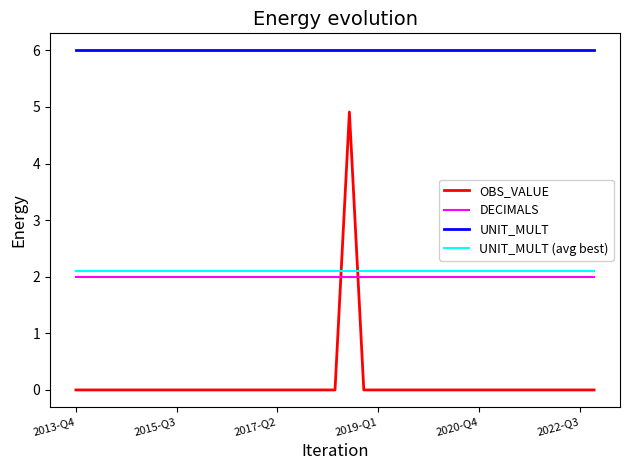

True or false: UNIT_MULT and OBS_VALUE intersect in this chart.

False